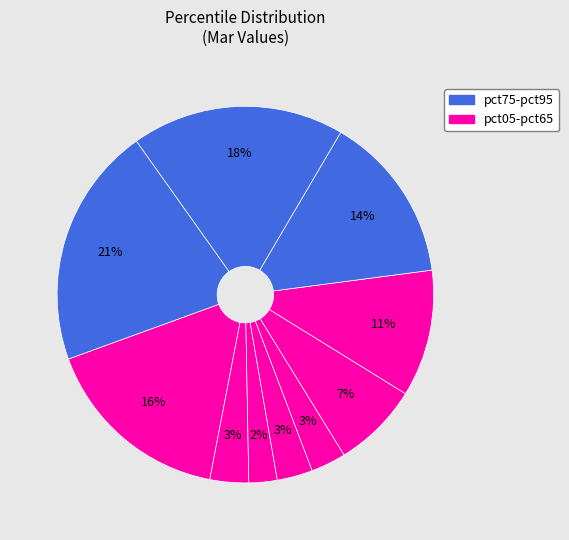

How many slices are in this pie chart?

10